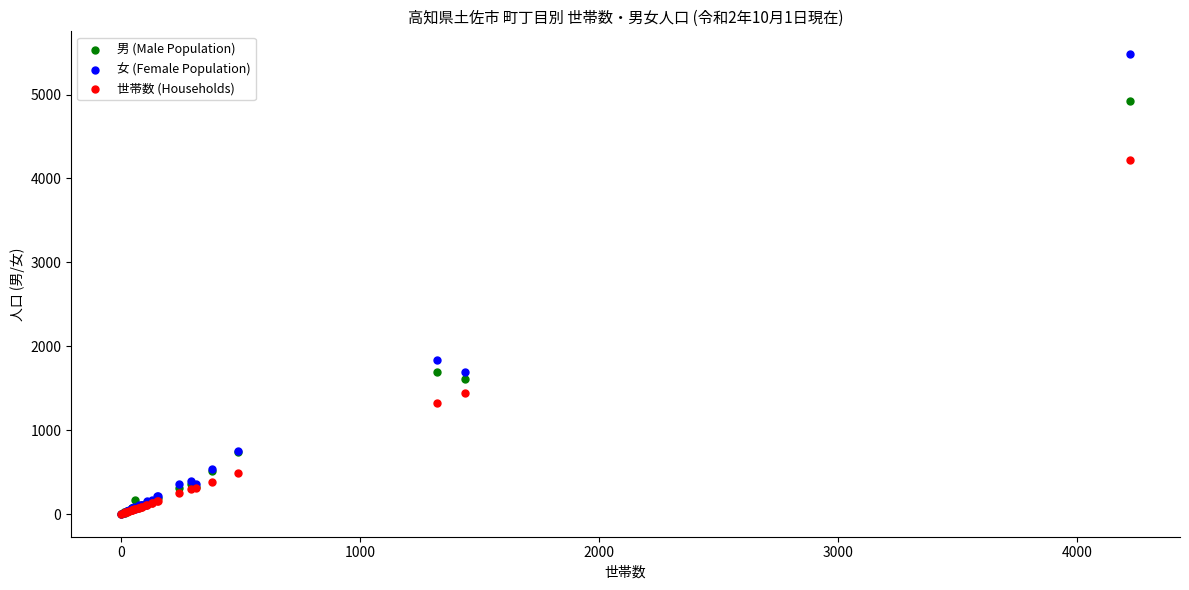

Across all series, what Y value is closest to 2741?

1830